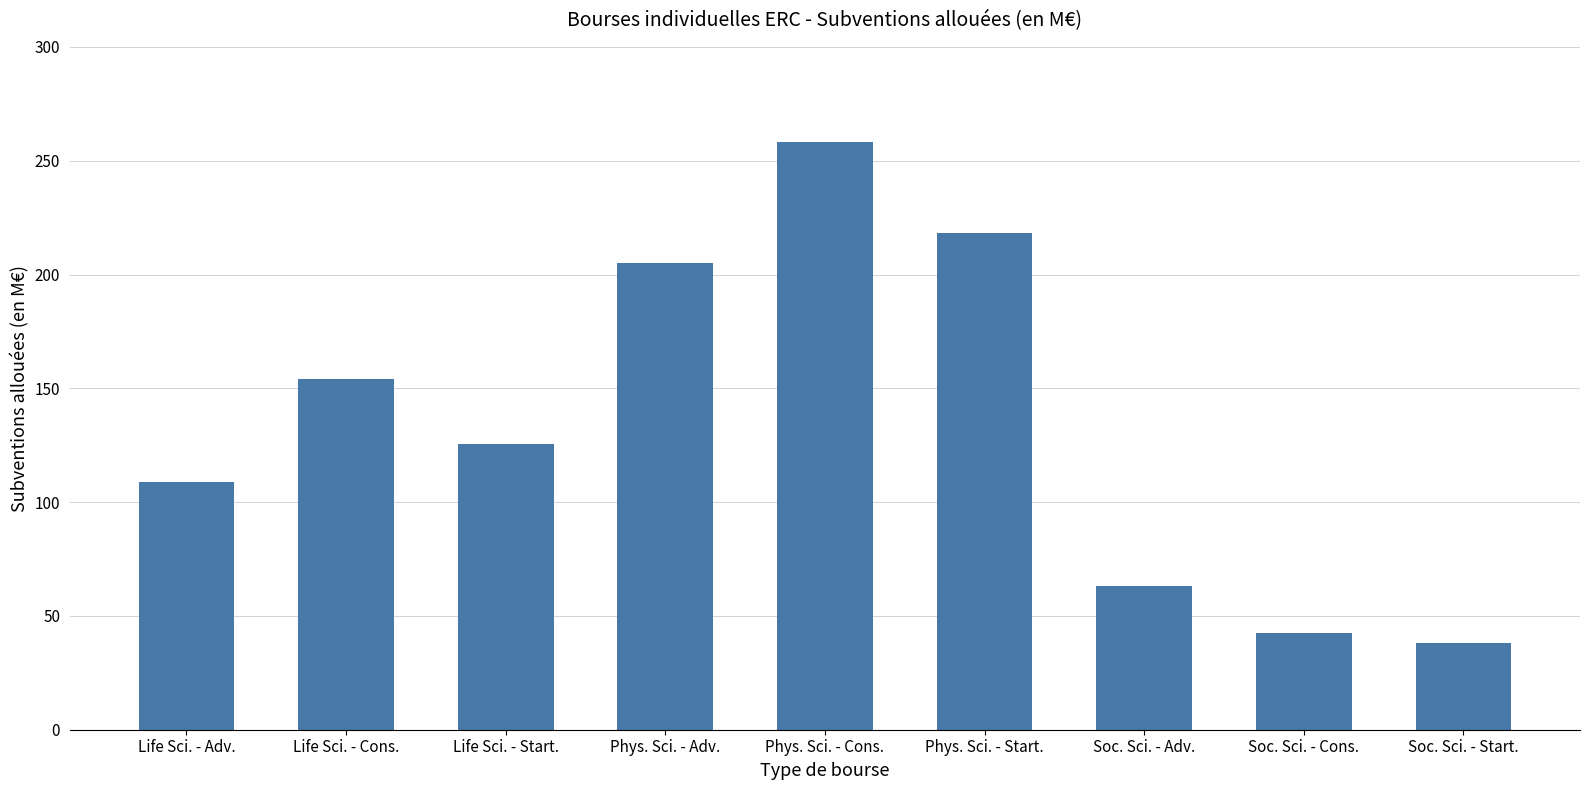

Rank the categories by value from lowest to highest.

Soc. Sci. - Start., Soc. Sci. - Cons., Soc. Sci. - Adv., Life Sci. - Adv., Life Sci. - Start., Life Sci. - Cons., Phys. Sci. - Adv., Phys. Sci. - Start., Phys. Sci. - Cons.